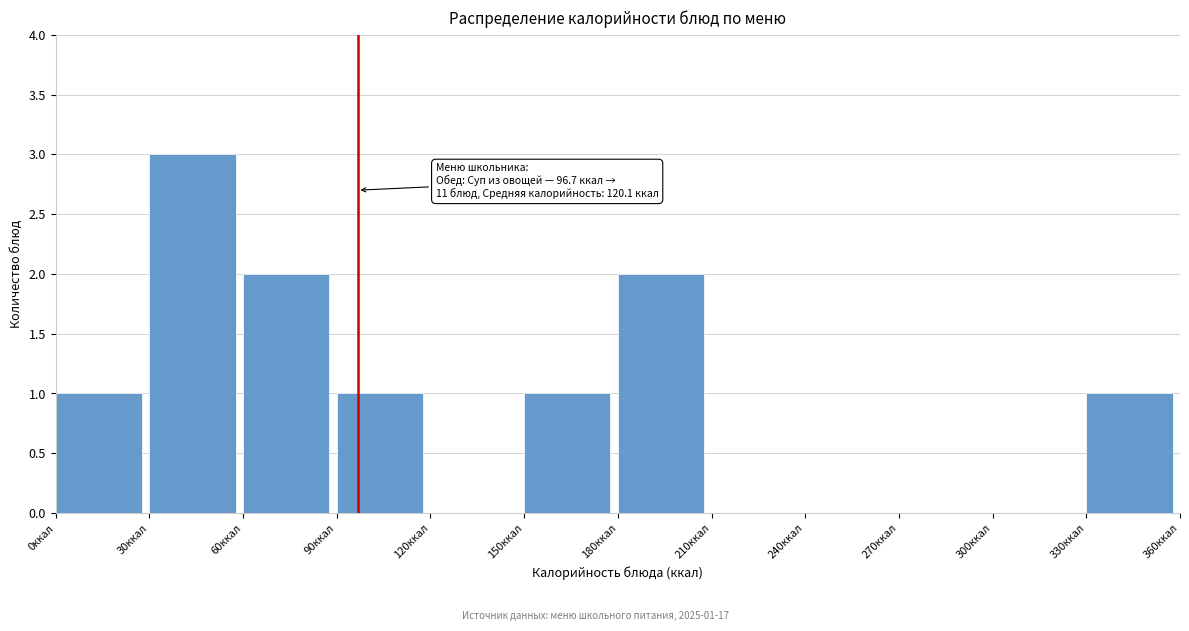

Over which range of the x-axis is the bar tallest?

30 to 60